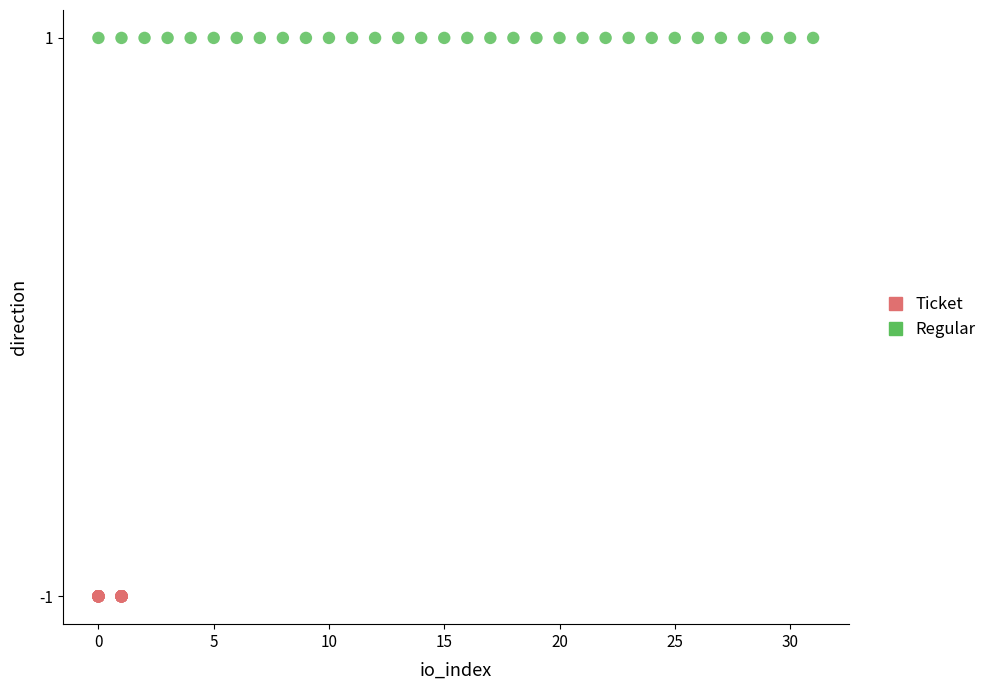

Which series reaches the maximum Y coordinate?

Regular